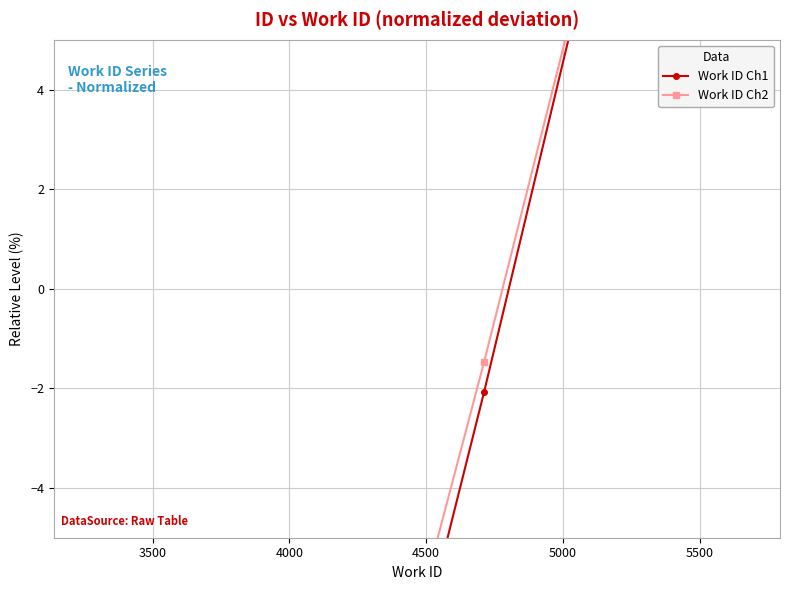

How many negative values does the Work ID Ch1 series have?

2